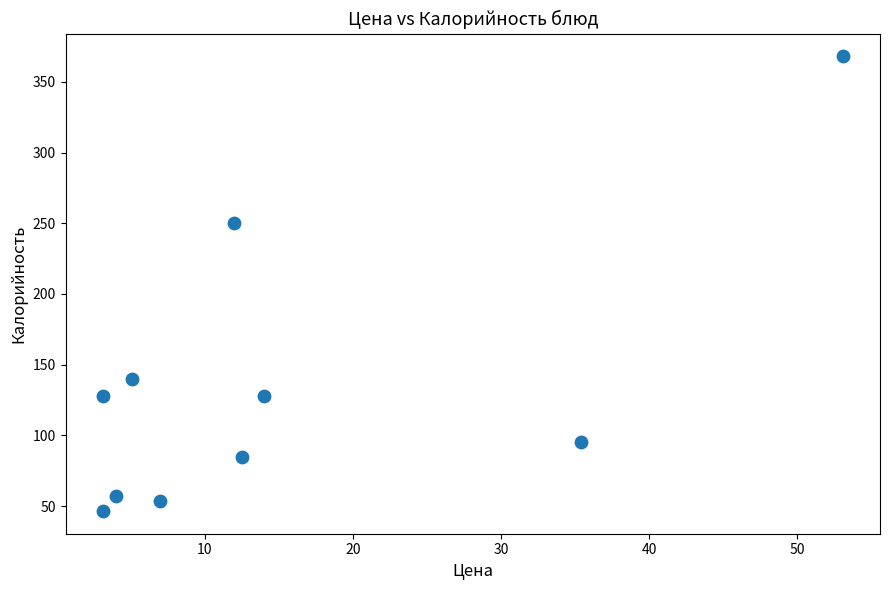

What is the average Y value?

135.1